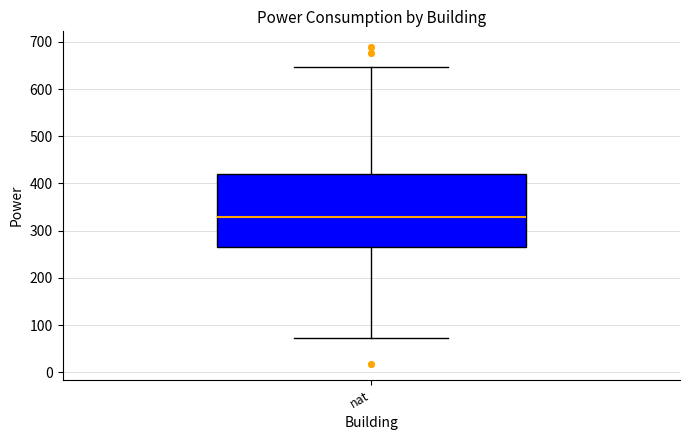

Read this box plot against the y-axis: the position of the median line, the range covered by the box, and the ends of both whiskers. The values are not printed on the chart, so give them approximately, as read against the axis.

median 330, box 260 to 420, whiskers 70 to 650